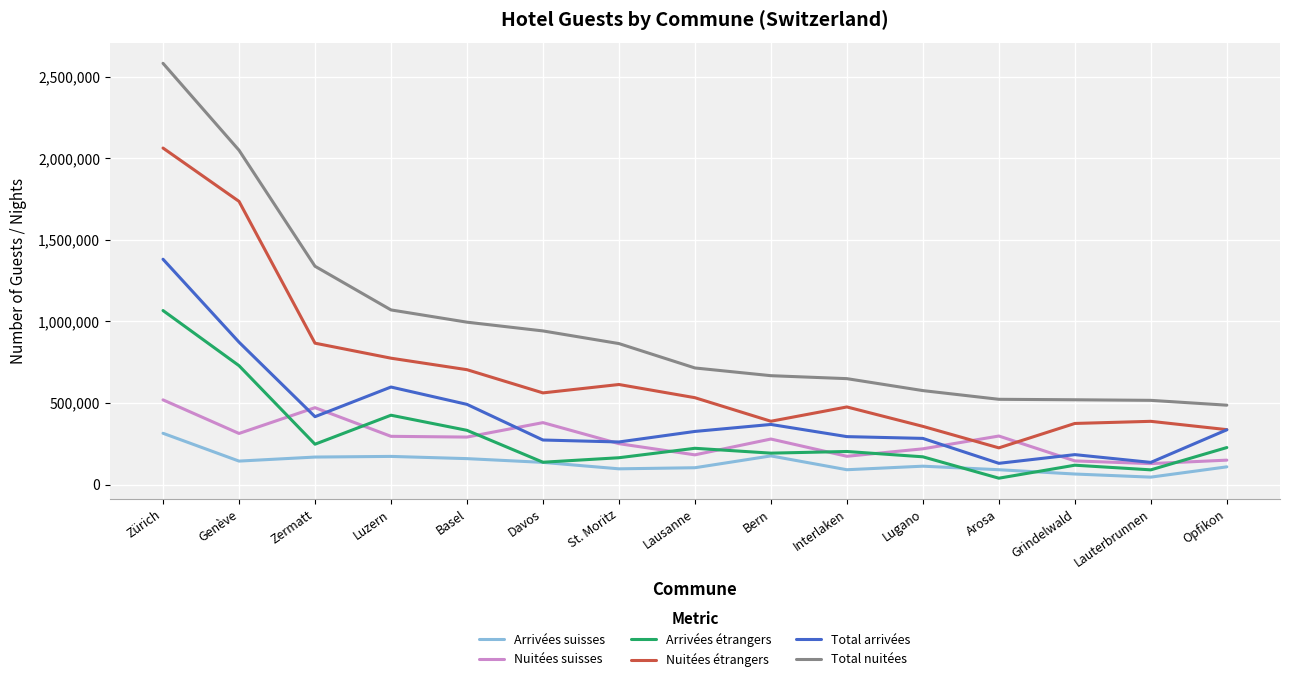

List the series in order of their peak value, lowest first.

Arrivées suisses, Nuitées suisses, Arrivées étrangers, Total arrivées, Nuitées étrangers, Total nuitées